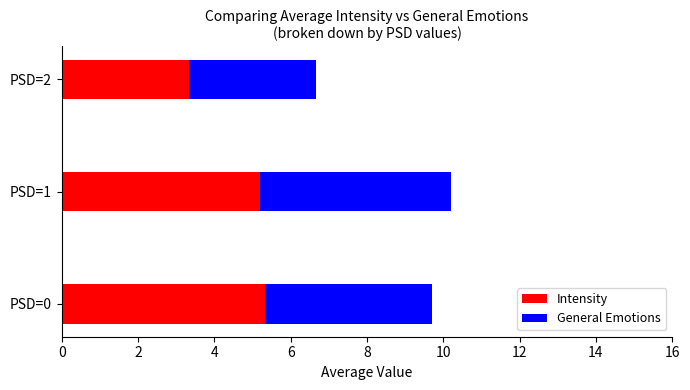

What is the lowest value of the Intensity series?

3.3